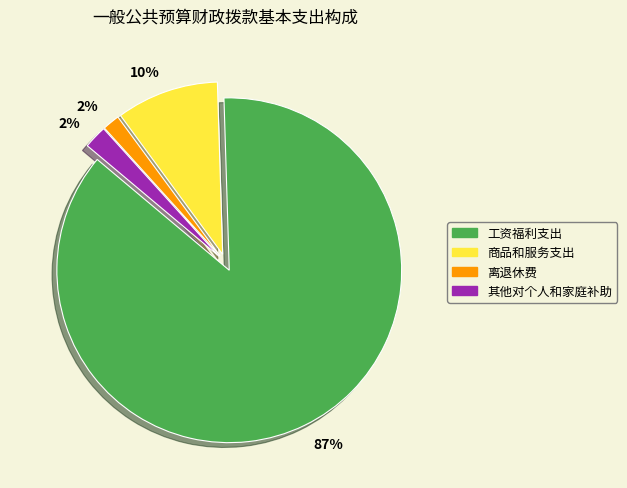

Is 其他对个人和家庭补助 the majority of the pie?

No